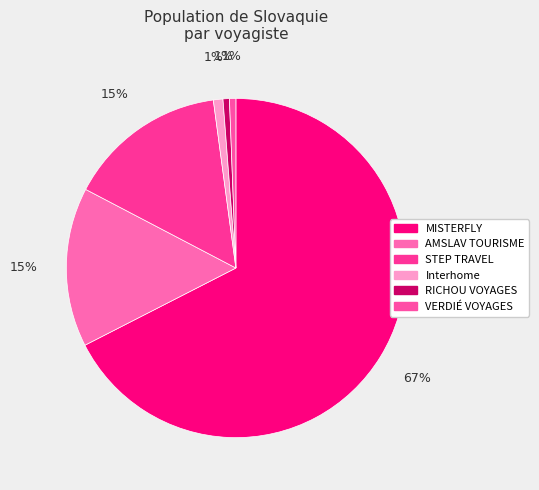

To the nearest percent, what percentage of the pie is Interhome?

1%